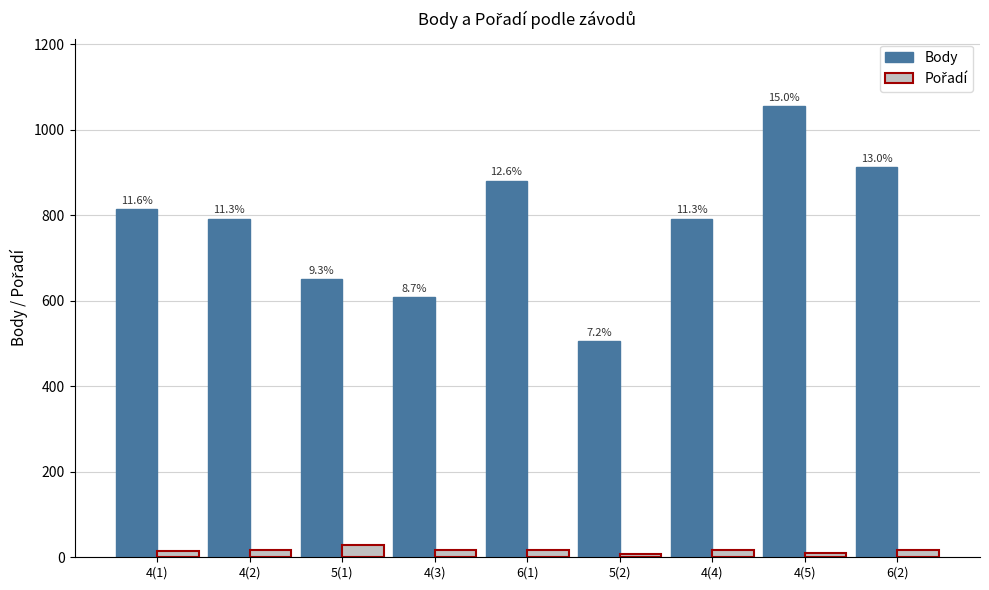

Are the bars grouped side by side (vs. stacked)?

Yes